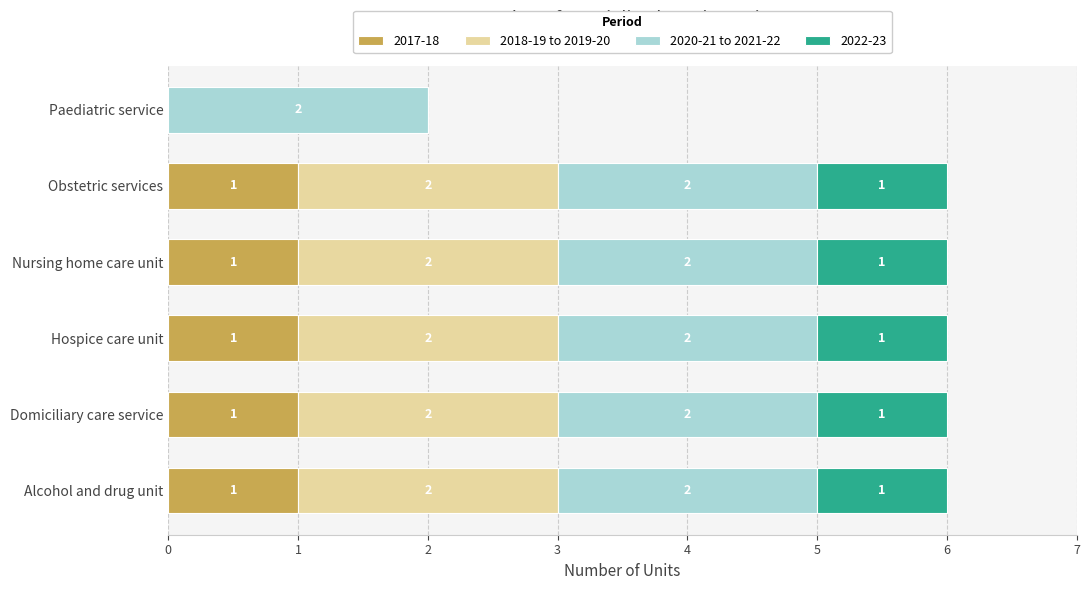

What is the total value across all series at Alcohol and drug unit?

6